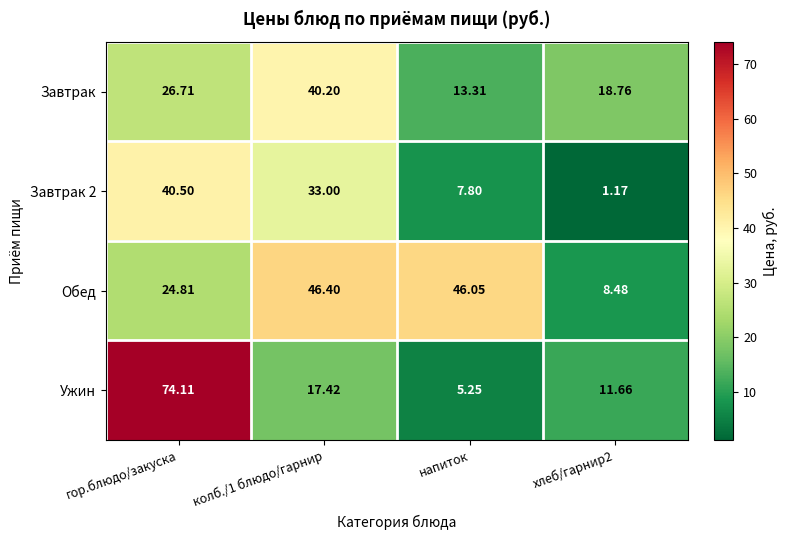

Which category has the highest value across all series?

гор.блюдо/закуска